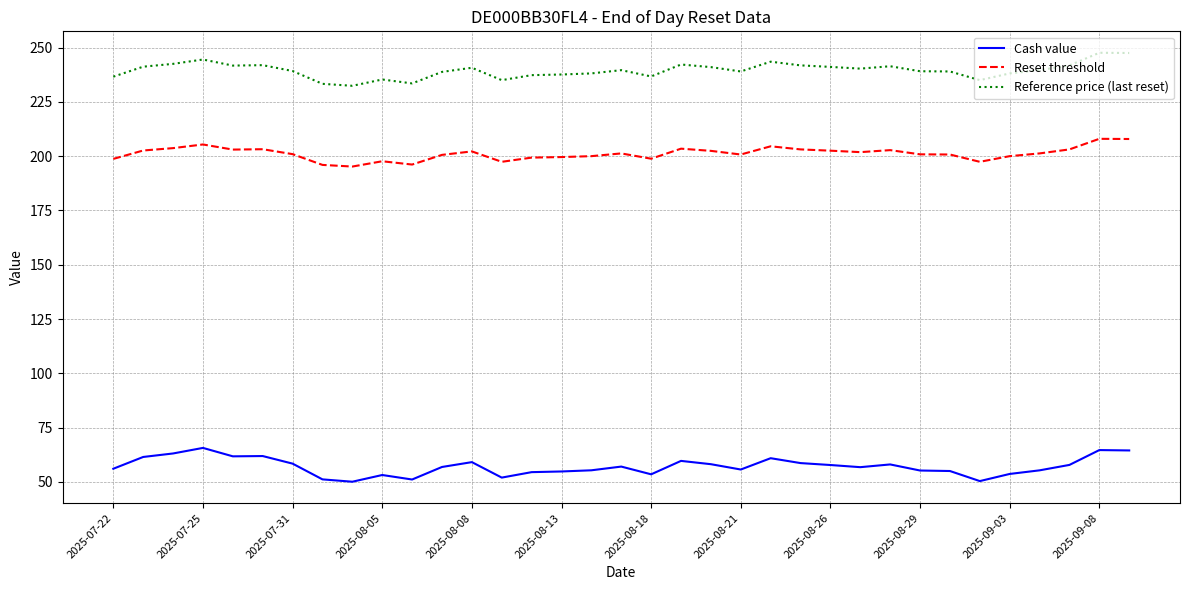

Which series has the largest total across all categories?

Reference price (last reset)